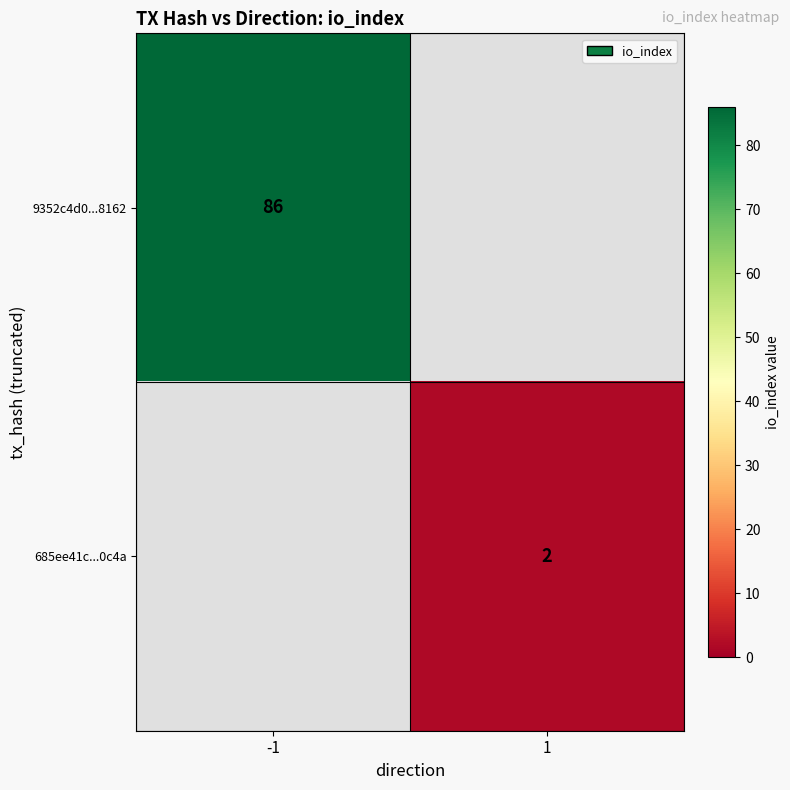

The value of 685ee41c...0c4a at 1 is 3. True or false?

False